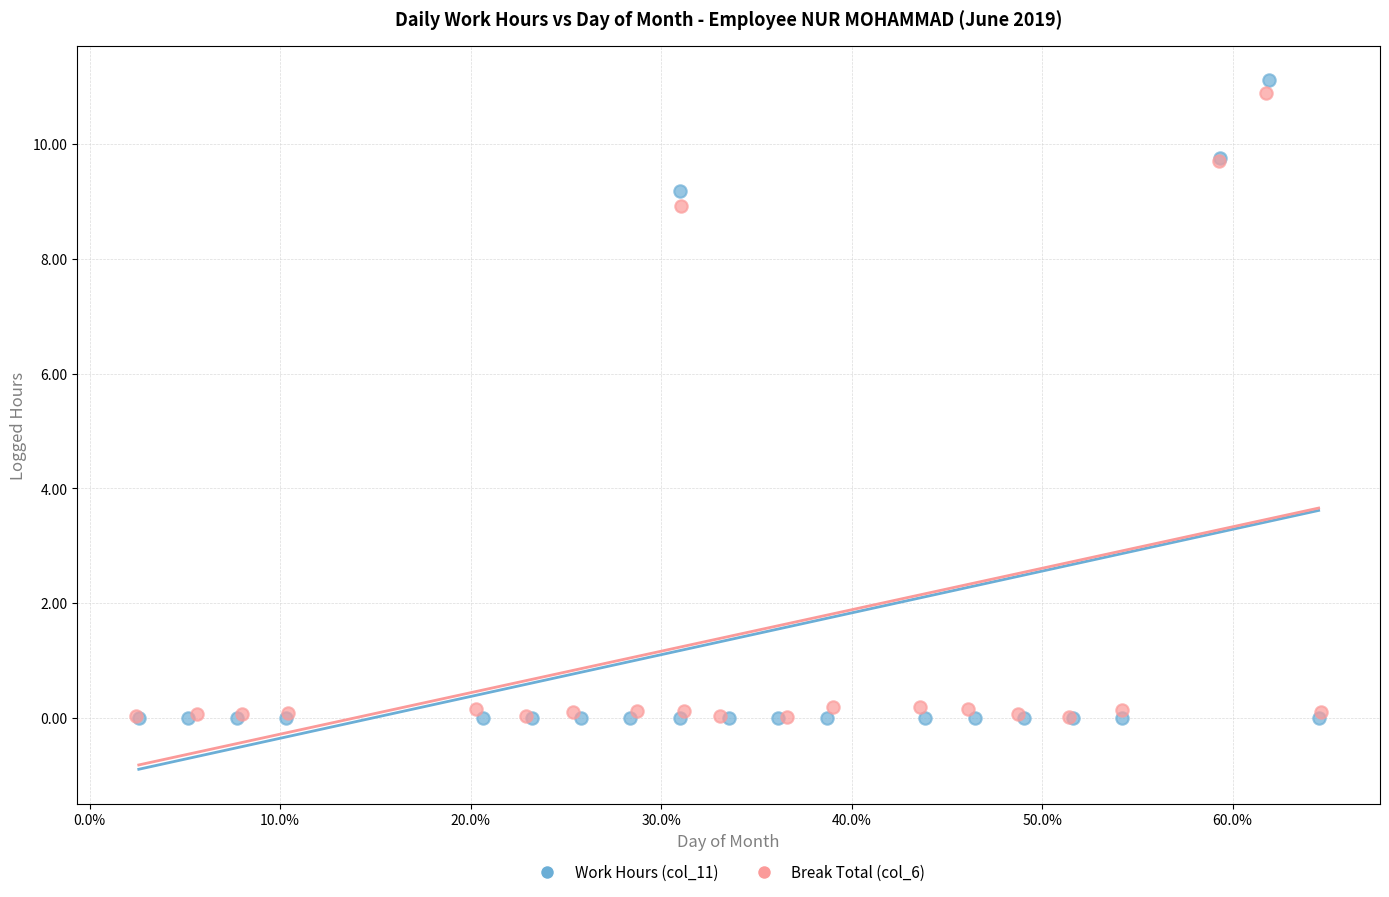

Which series has the widest spread of Y values?

Work Hours (col_11)